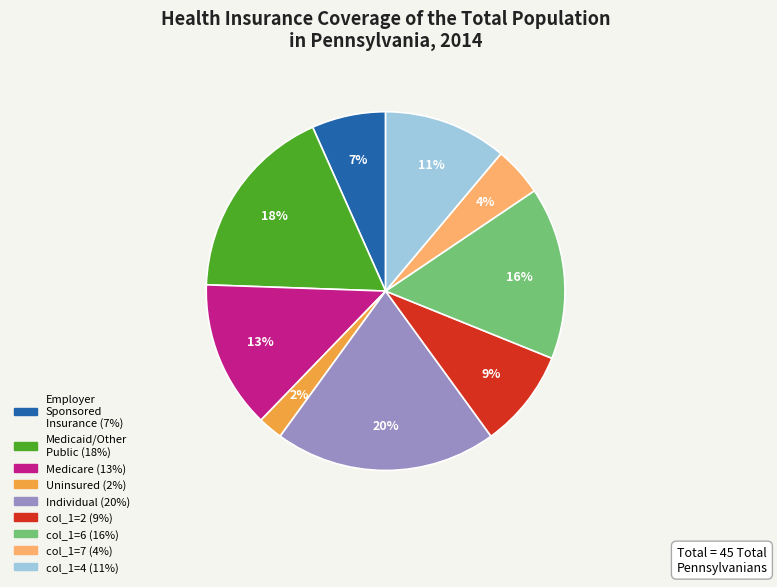

To the nearest percent, what is the average slice percentage?

11%